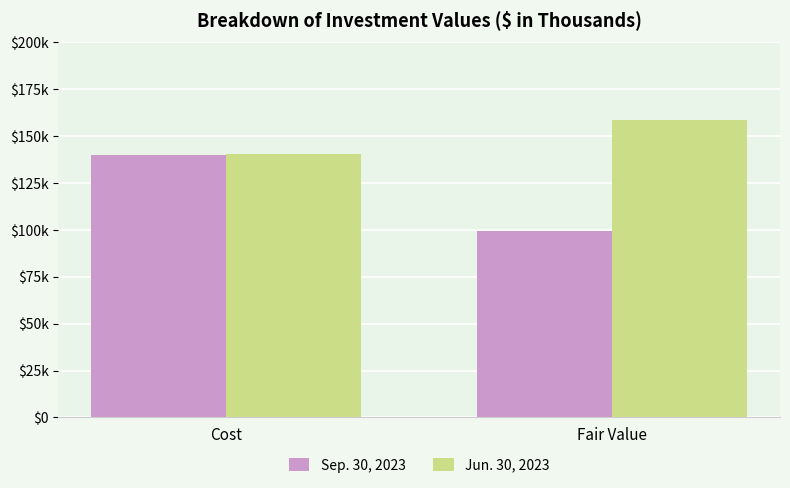

What is the lowest value of the Jun. 30, 2023 series?

140684